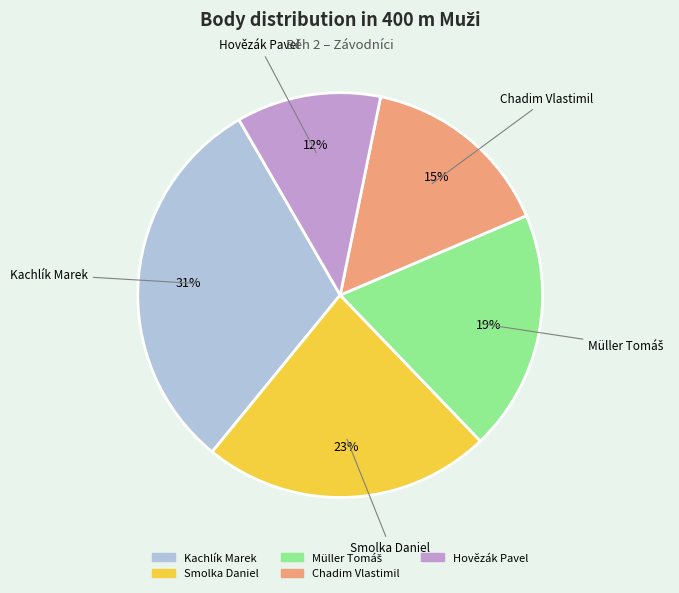

To the nearest percent, what portion does Hovězák Pavel represent?

12%